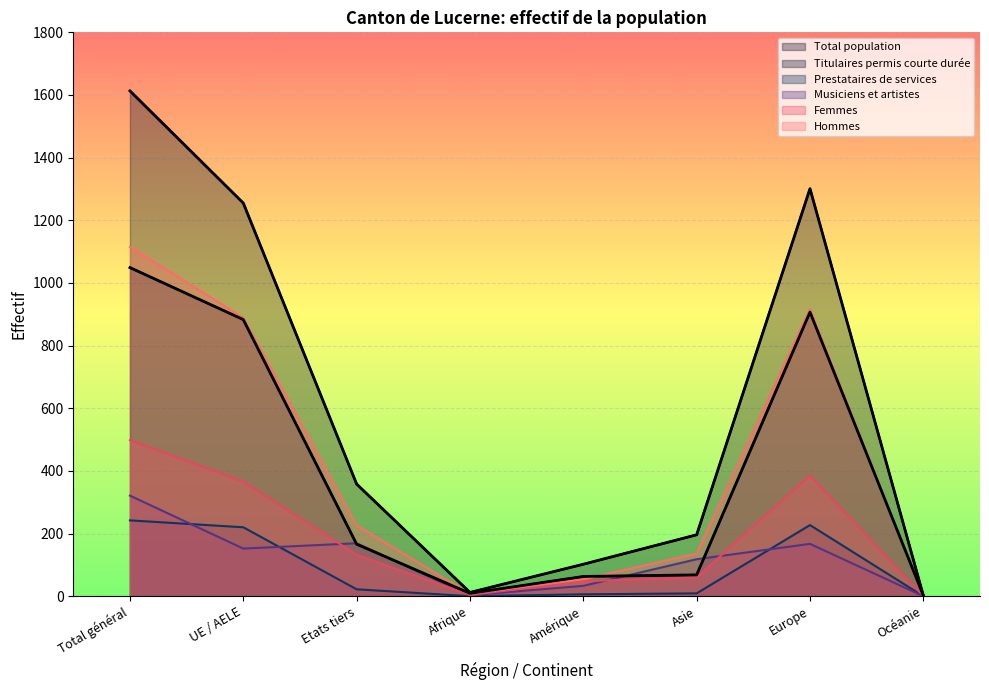

What is the difference between the maximum and second lowest values in the Titulaires permis courte durée series?

1040